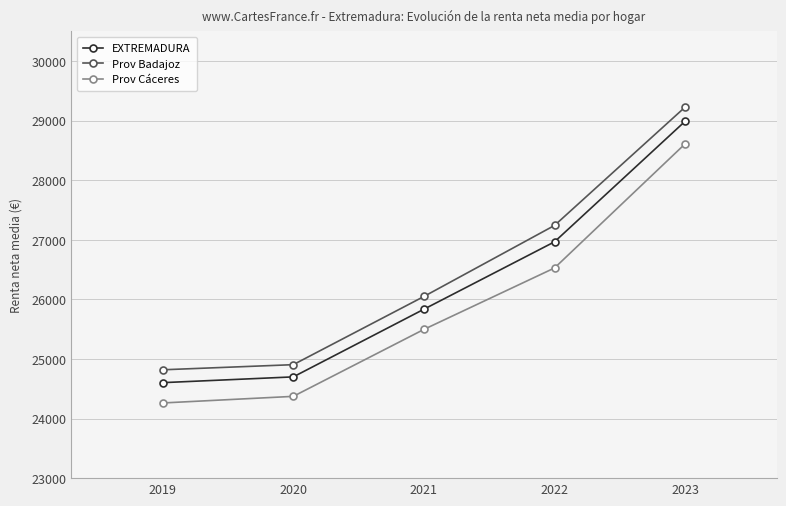

What is the value of the EXTREMADURA point at the 1st from the left?

24603